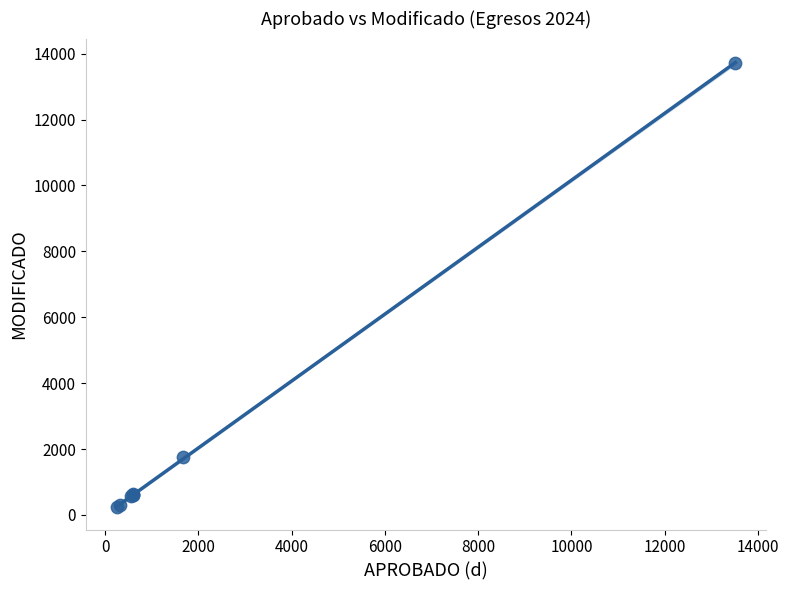

What Y value in the scatter plot is closest to 6984?

1745.9